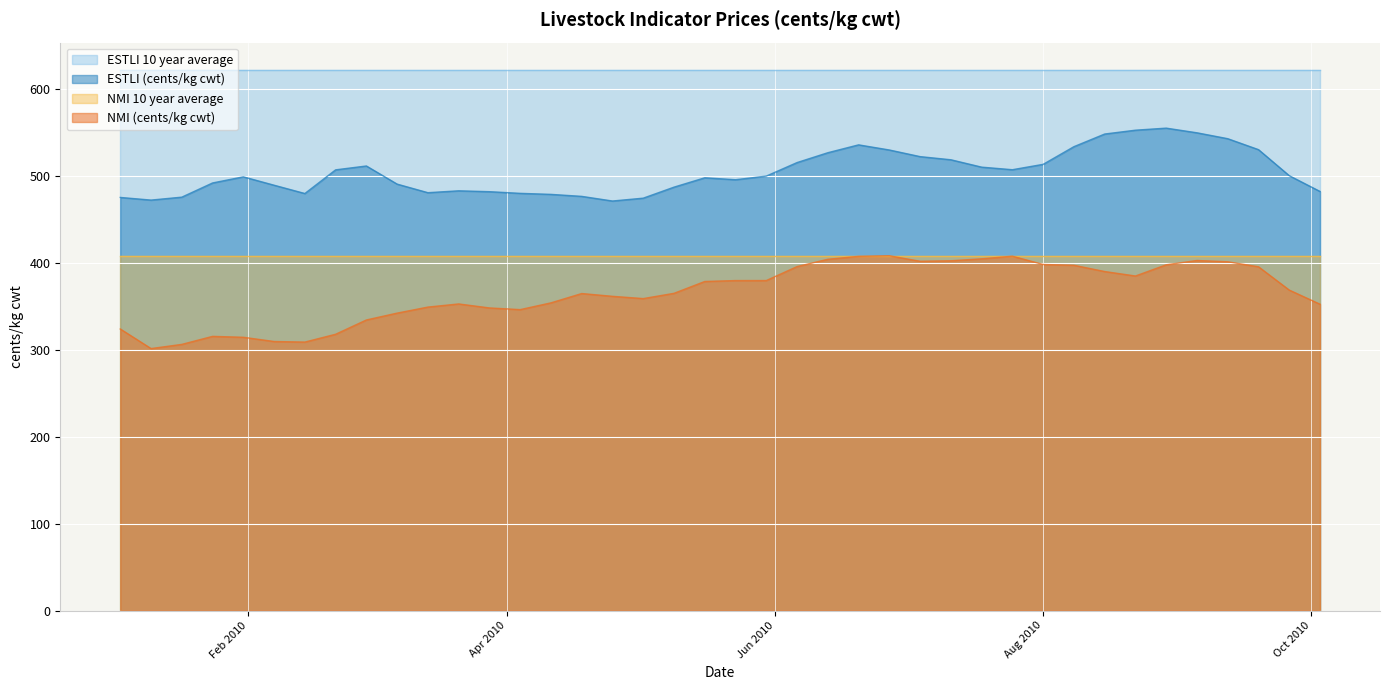

Reading left to right, extract all data points from this chart.

NMI (cents/kg cwt): 323.8	301.3	306.1	315.4	314.3	309.5	308.8	317.8	334.2	342.1	349.1	352.7	348.1	346.1	353.9	364.6	361.4	358.8	364.9	378.5	379.6	379.6	395.6	404.0	407.4	408.0	401.7	402.3	404.6	407.6	398.0	397.1	389.9	384.8	397.7	402.6	401.1	395.4	368.6	352.3
ESTLI (cents/kg cwt): 475.2	472.1	475.5	491.8	498.9	489.2	479.7	506.9	511.3	490.5	480.6	482.8	481.8	479.9	478.7	476.4	471.0	474.3	487.0	497.8	495.5	499.7	515.3	526.6	535.6	529.7	522.1	518.5	510.0	507.1	513.2	533.6	548.1	552.5	554.9	549.5	542.7	530.1	500.2	482.0